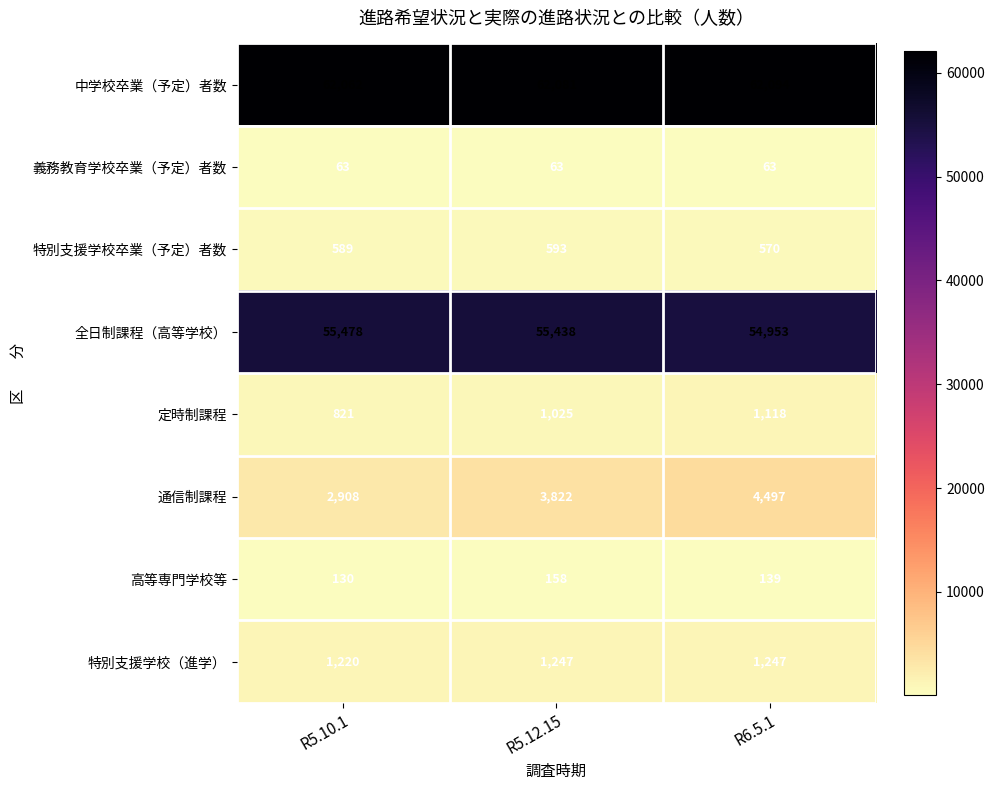

What is the sum of all 特別支援学校卒業（予定）者数 values?

1752